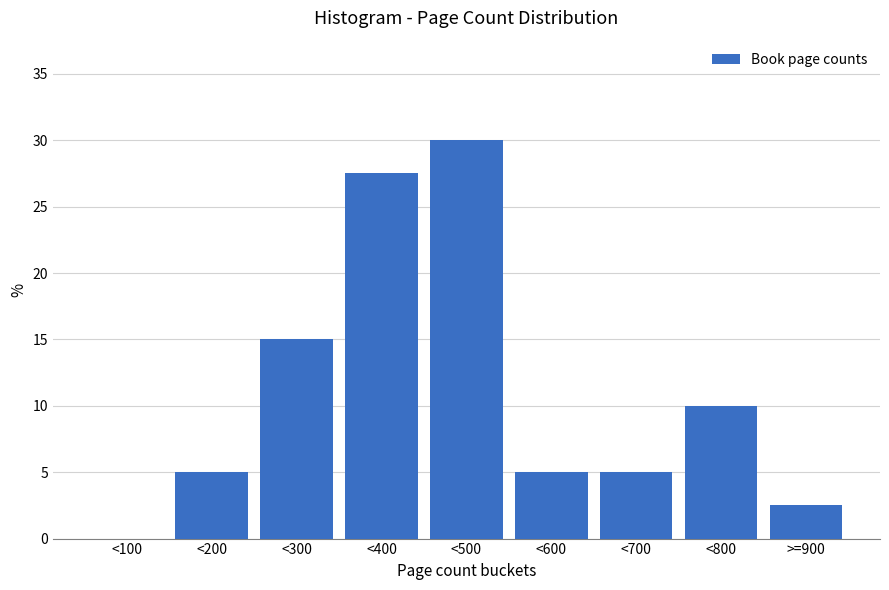

Reading left to right, what are all the values shown in this chart?

<100=0.0	<200=5.0	<300=15.0	<400=27.5	<500=30.0	<600=5.0	<700=5.0	<800=10.0	>=900=2.5